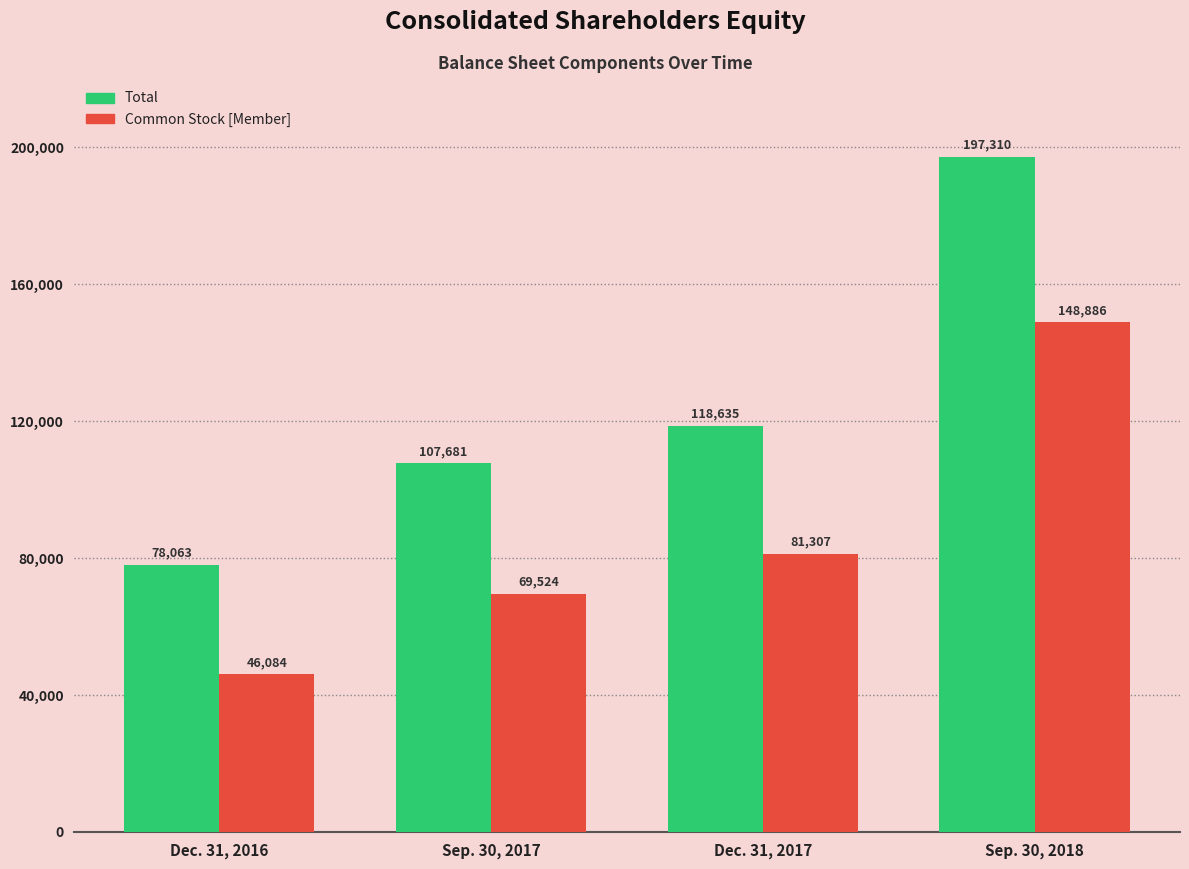

What is the total value across all series at Sep. 30, 2017?

177205